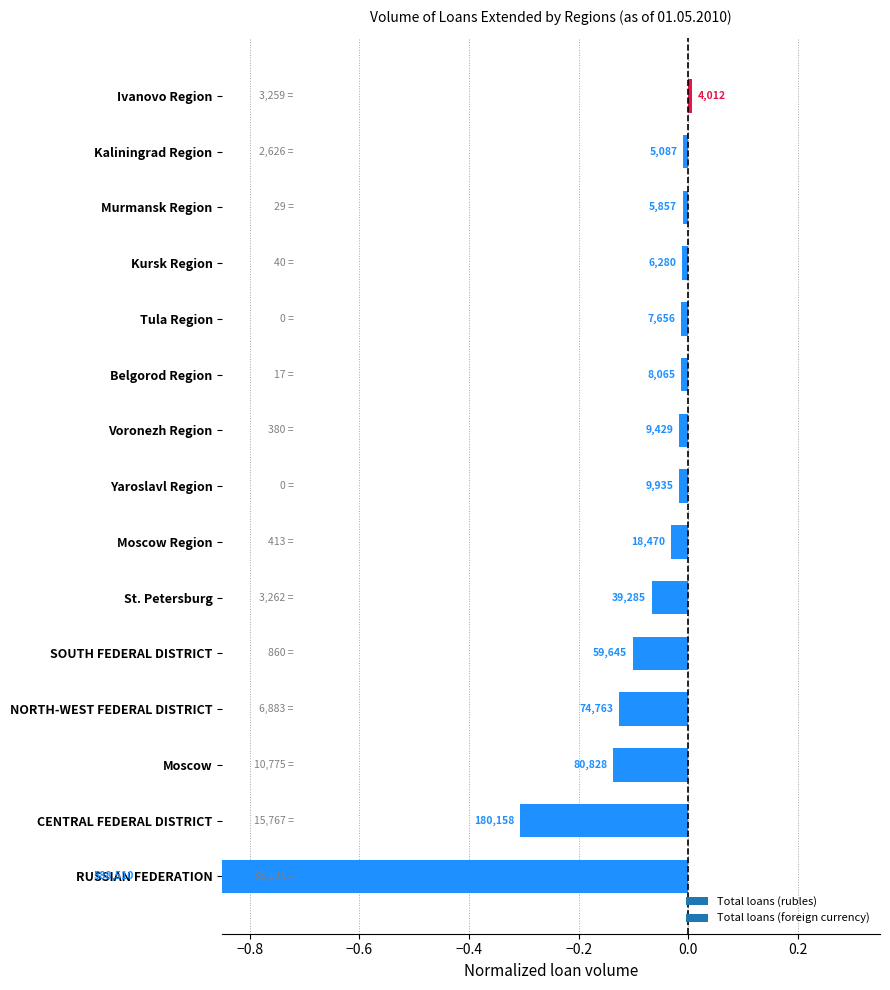

The chart shows a value of -0.3 at CENTRAL FEDERAL DISTRICT. True or false?

True